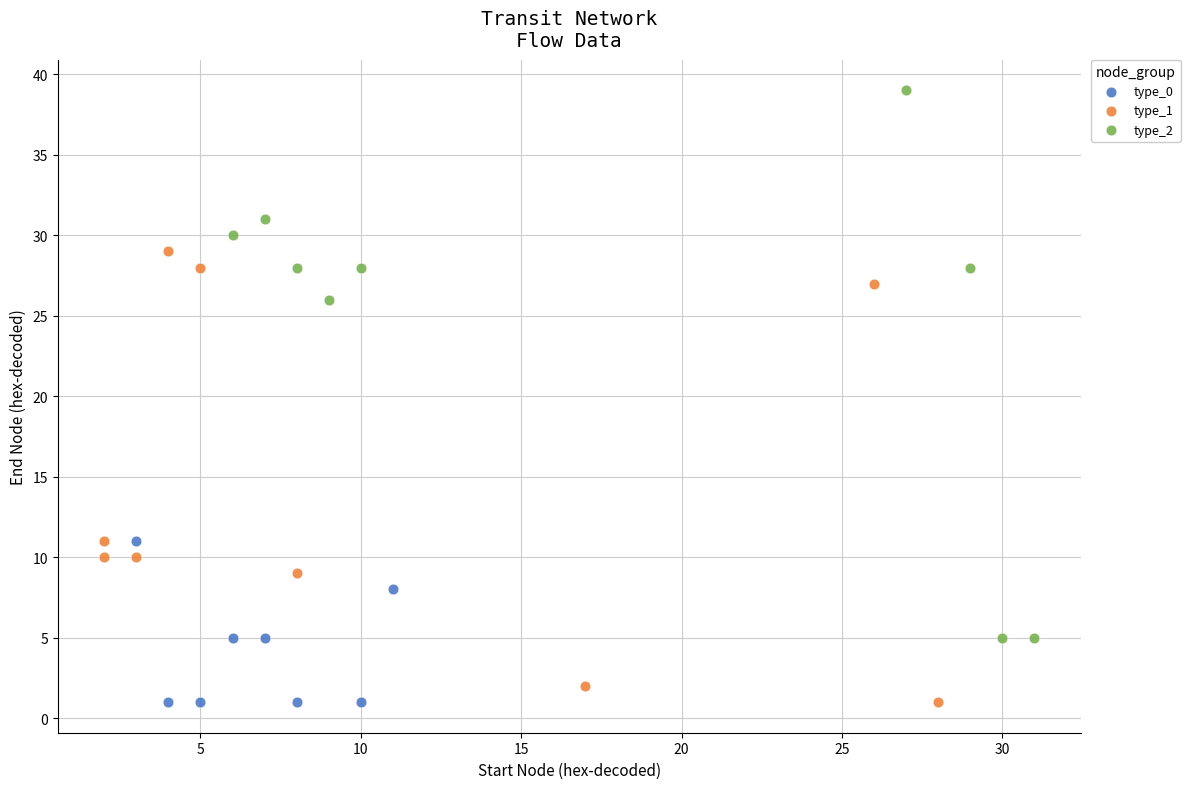

Which series reaches the maximum Y coordinate?

type_2